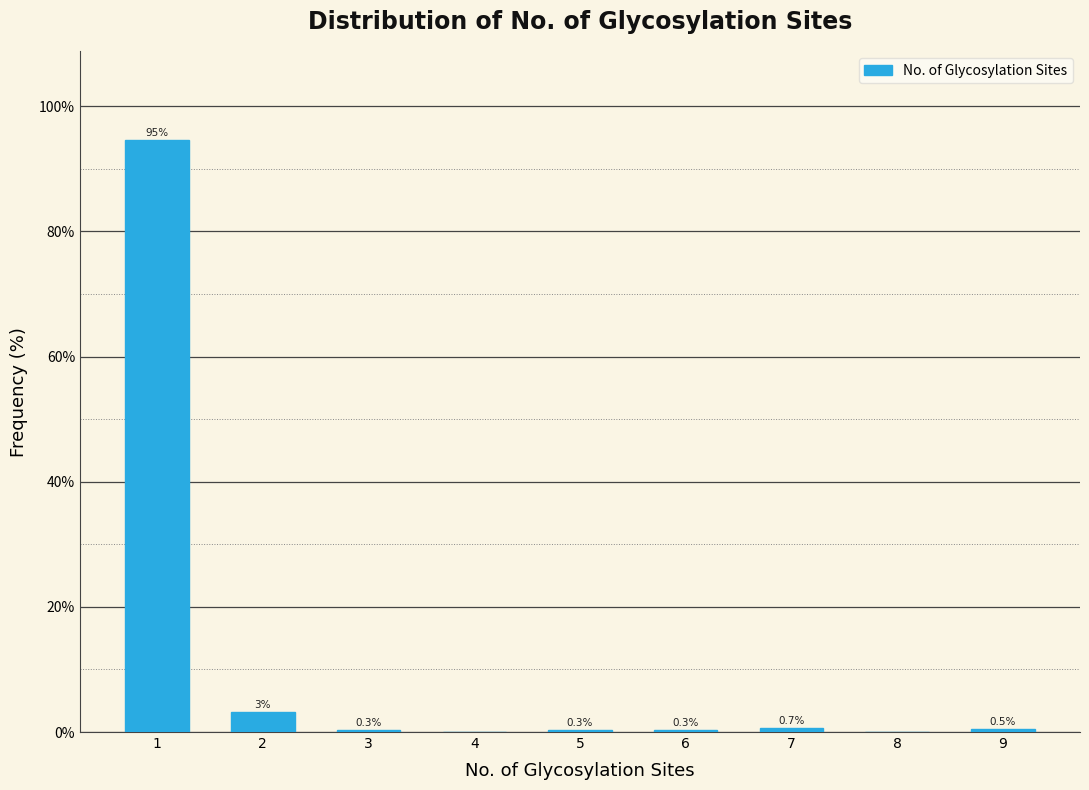

The value at 8 is -48.9. True or false?

False